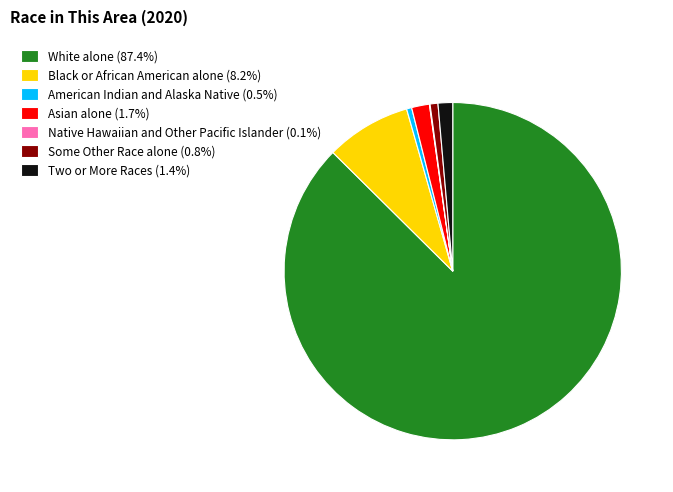

Approximately how many times larger is the value at Black or African American alone (8.2%) compared to Some Other Race alone (0.8%)?

10.8